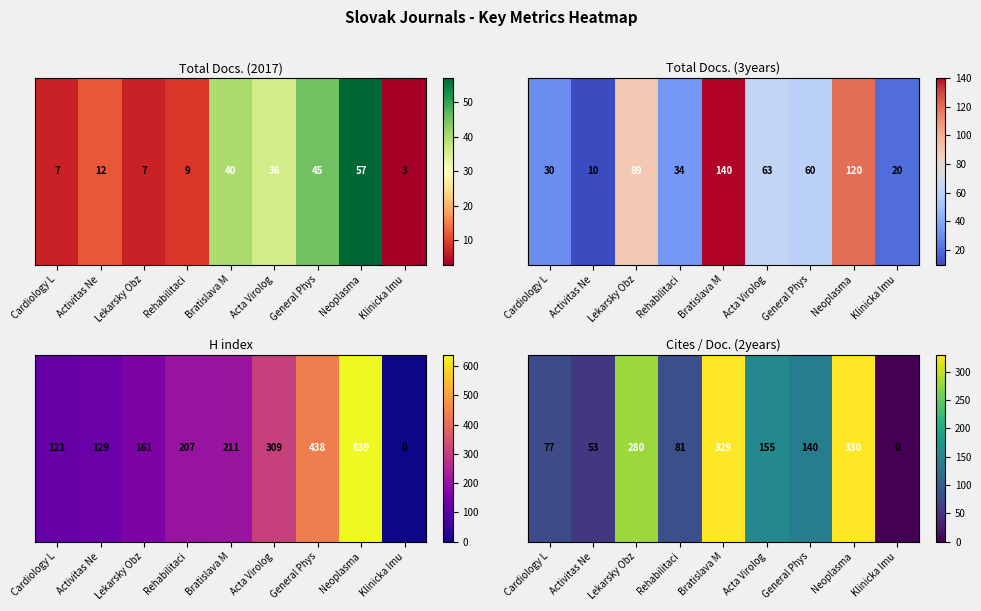

Rank the categories by value from lowest to highest.

Klinicka Imu, Activitas Ne, Cardiology L, Rehabilitaci, General Phys, Acta Virolog, Lekarsky Obz, Bratislava M, Neoplasma